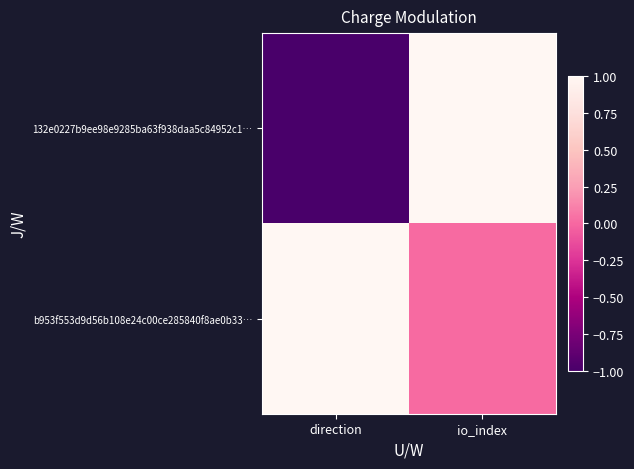

Which label corresponds to the smallest value in the chart?

direction